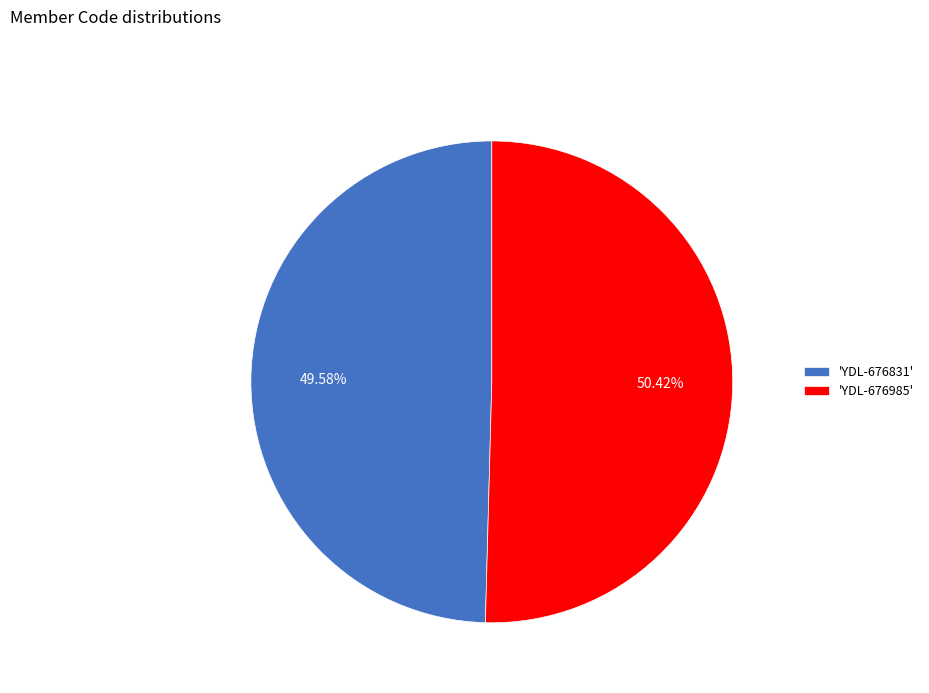

Rank the categories by value from highest to lowest.

'YDL-676985', 'YDL-676831'